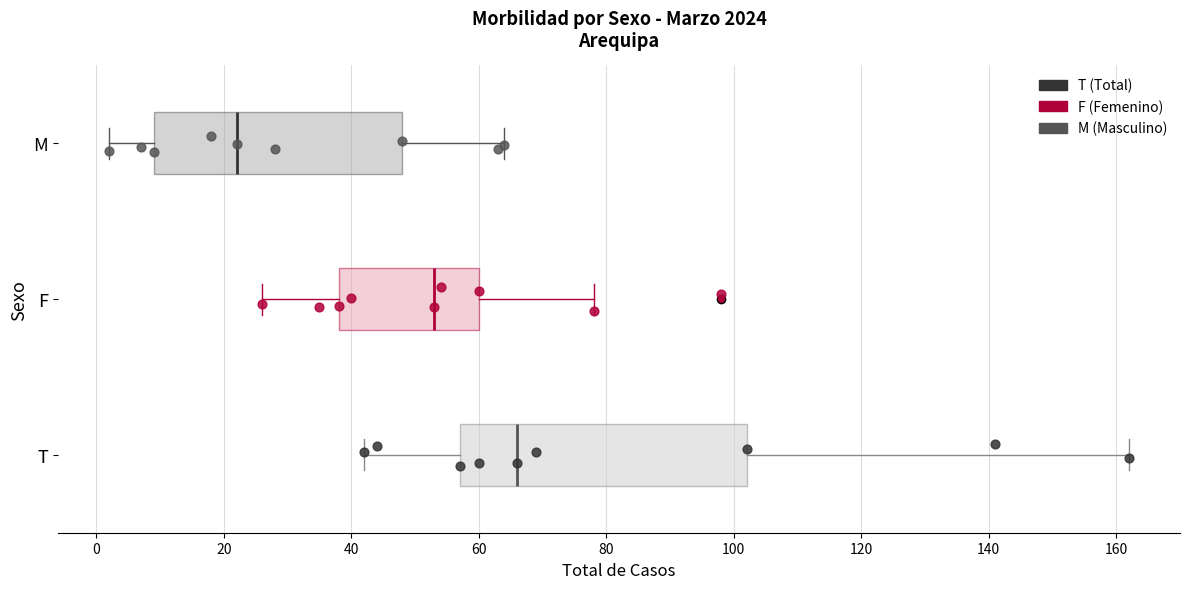

Reading bottom to top, transcribe this box plot: for each box, give where its median line is, the range the box spans, and where its two whiskers end, as read against the x-axis. The values are not printed on the chart, so give them approximately, as read against the axis.

T: median 66, box 58 to 102, whiskers 42 to 162
F: median 54, box 38 to 60, whiskers 26 to 78
M: median 22, box 10 to 48, whiskers 2 to 64